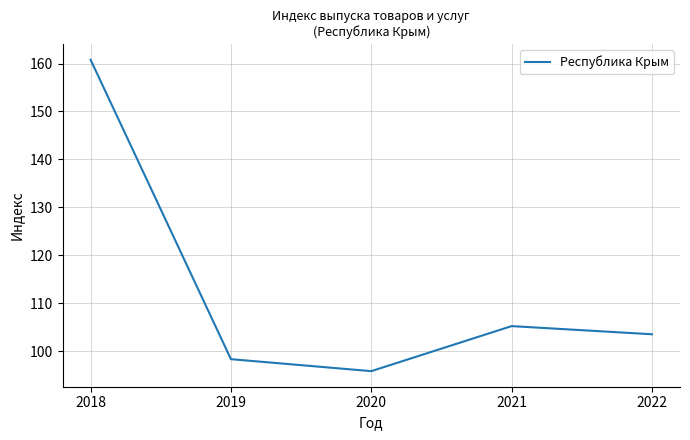

Where does the data first go above 103?

2018